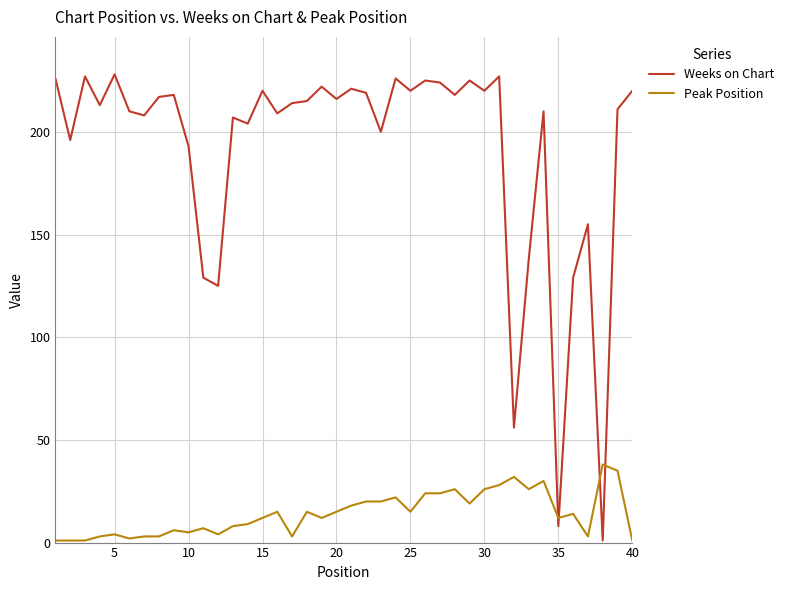

Which series has the largest total across all categories?

Weeks on Chart